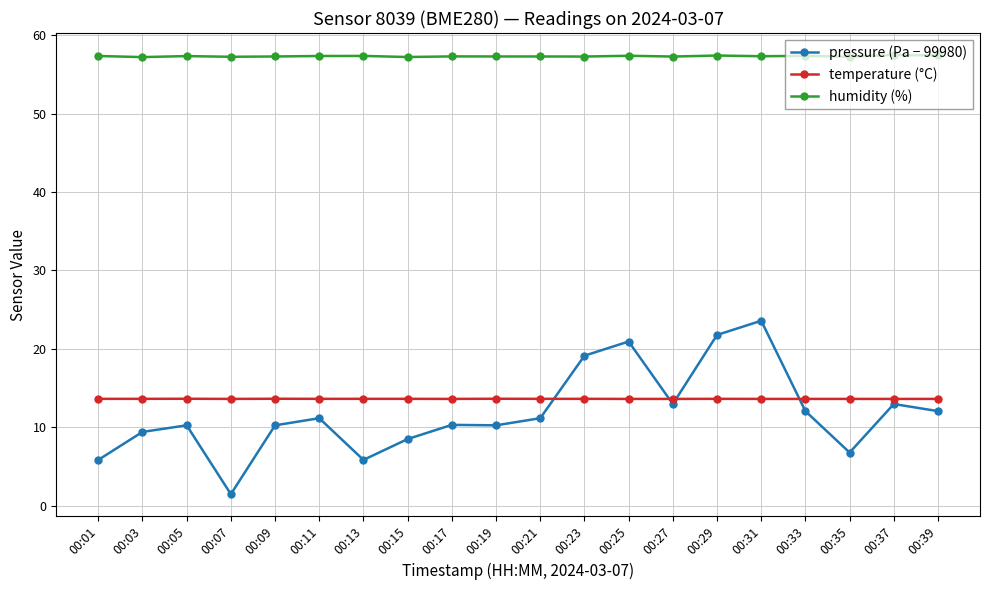

At which category is the sum across all series the highest?

00:31